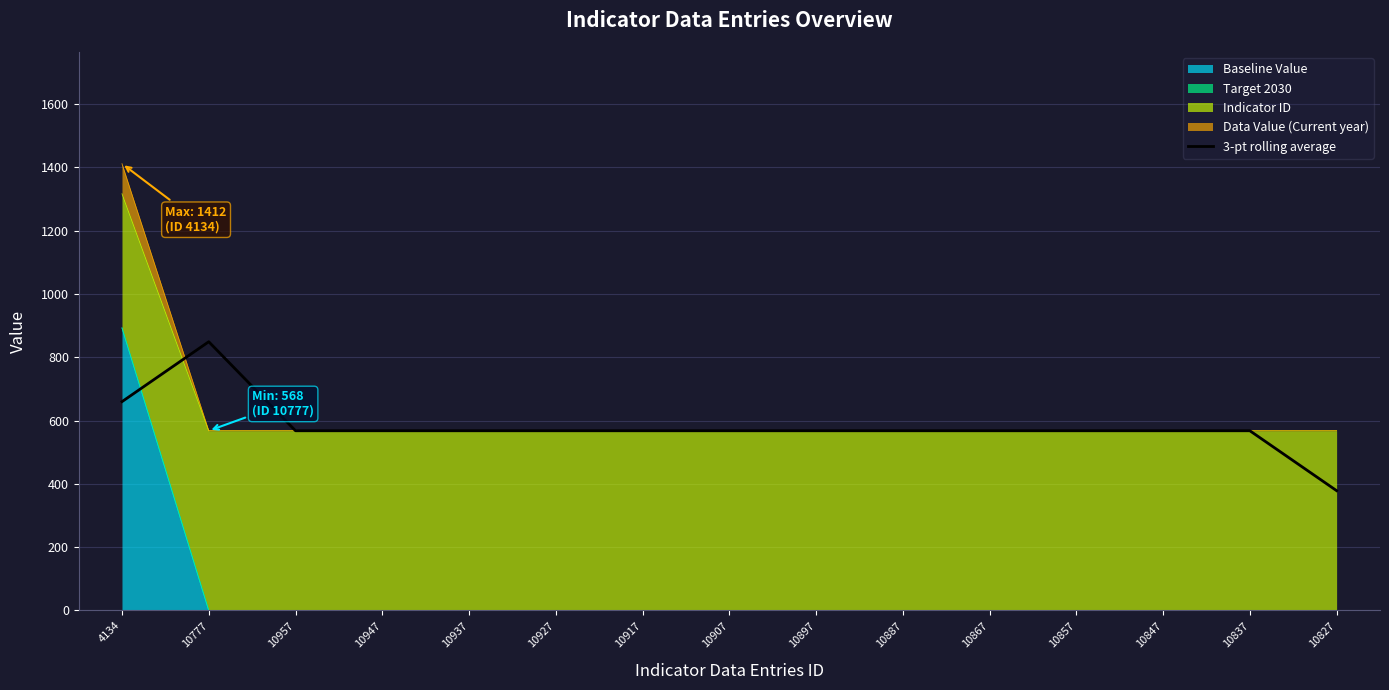

What is the average value?

580.3